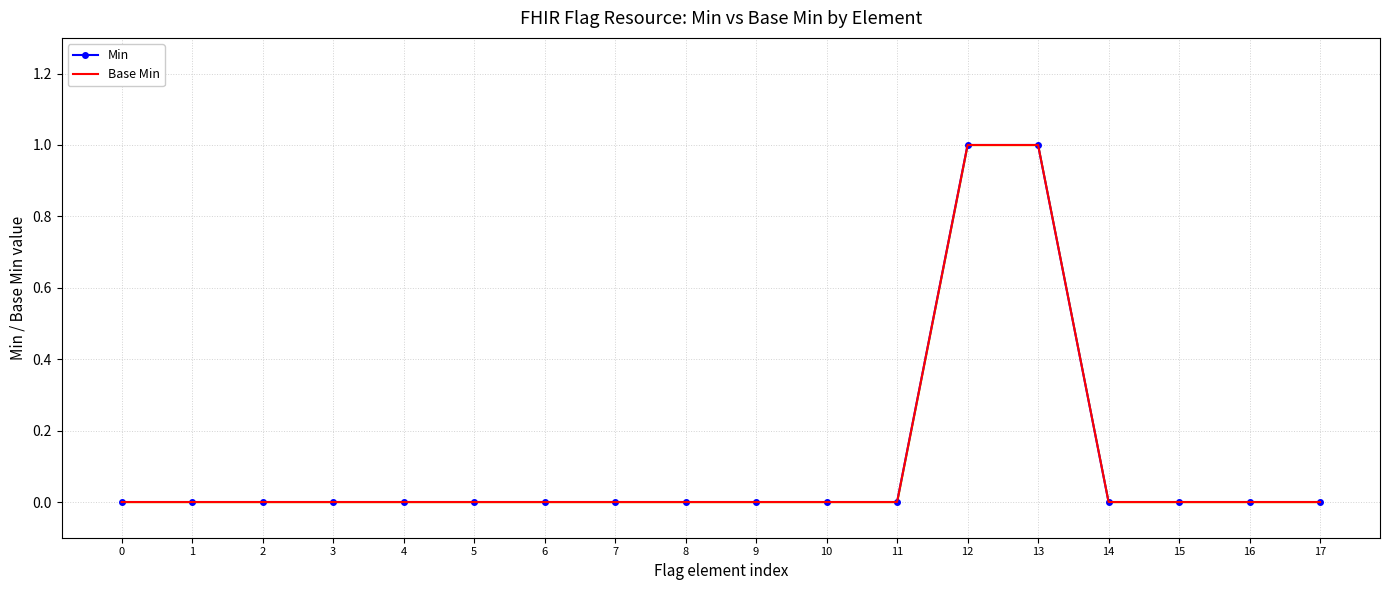

What is the maximum value shown in the chart?

1